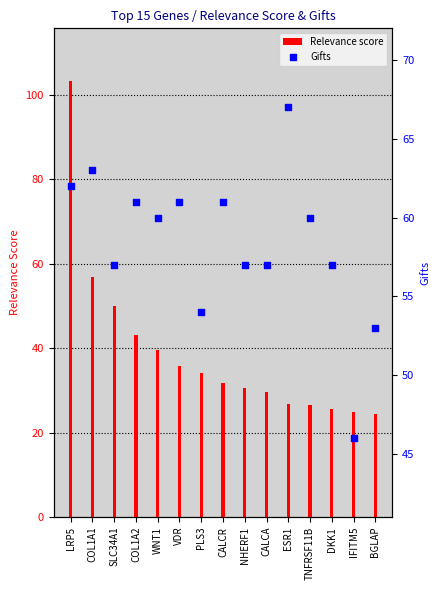

What are all the series names shown in the legend?

Relevance score, Gifts